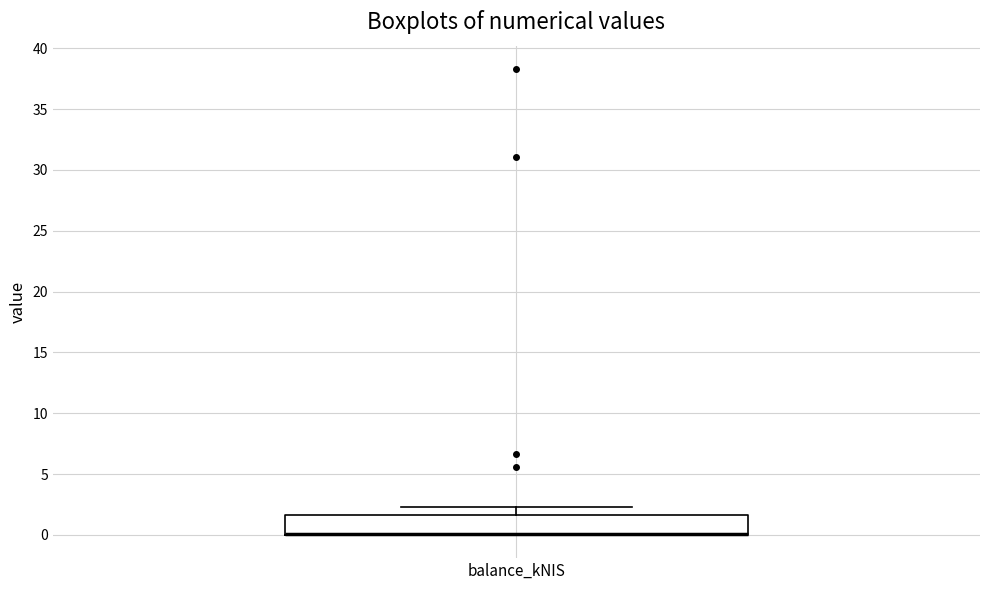

Transcribe this box plot: give where the median line is, the range the box spans, and where the two whiskers end, as read against the y-axis. The values are not printed on the chart, so give them approximately, as read against the axis.

median 0.0 (drawn on the box's lower edge), box 0.0 to 1.5, whiskers 0.0 to 2.5